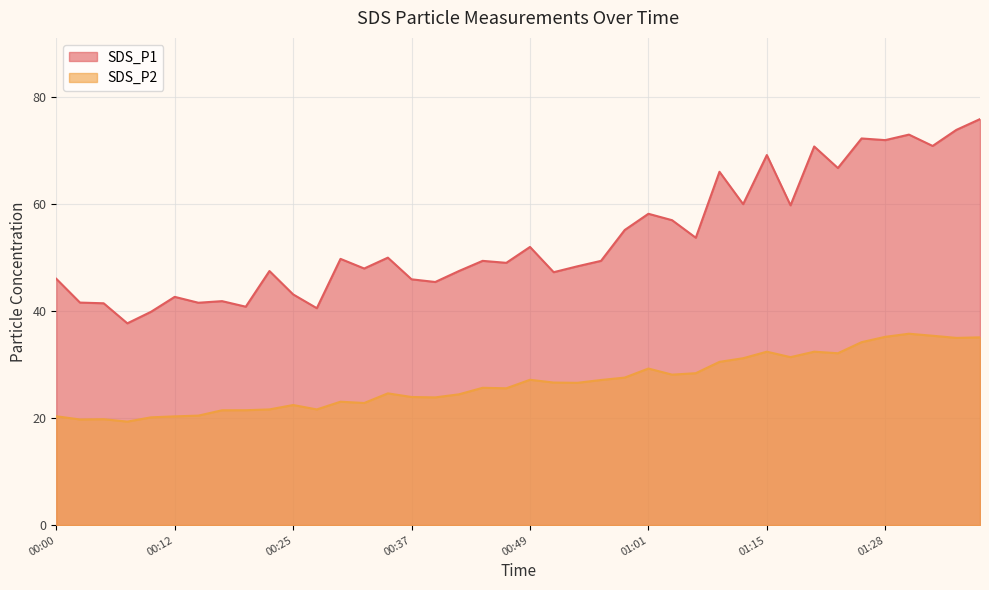

Which category has the highest value across all series?

01:38